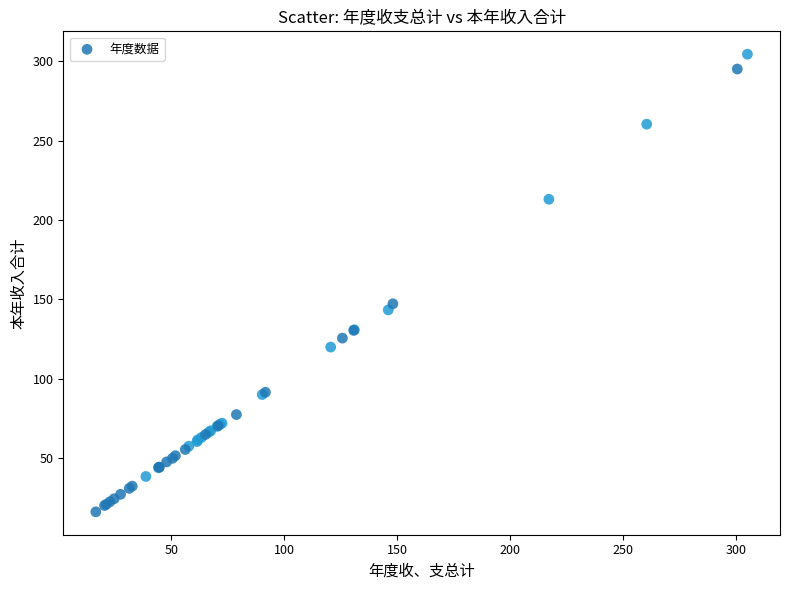

What Y value in the scatter plot is closest to 160?

147.3